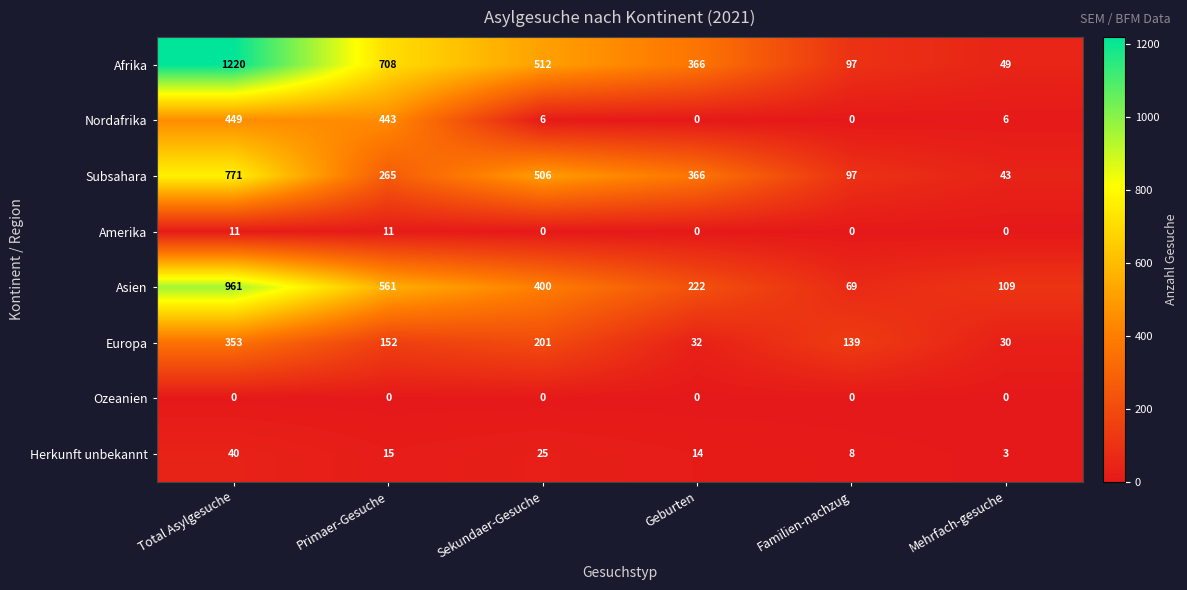

Read the Subsahara value at Total Asylgesuche, to the nearest 100.

800